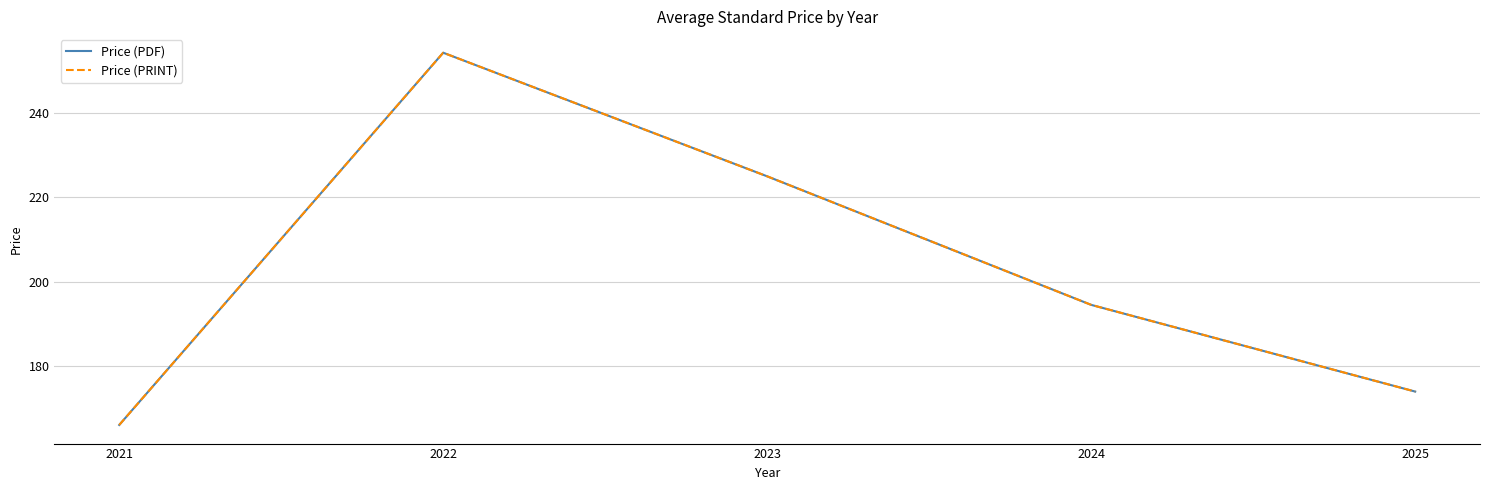

Is this an area chart (filled region under the line)?

No